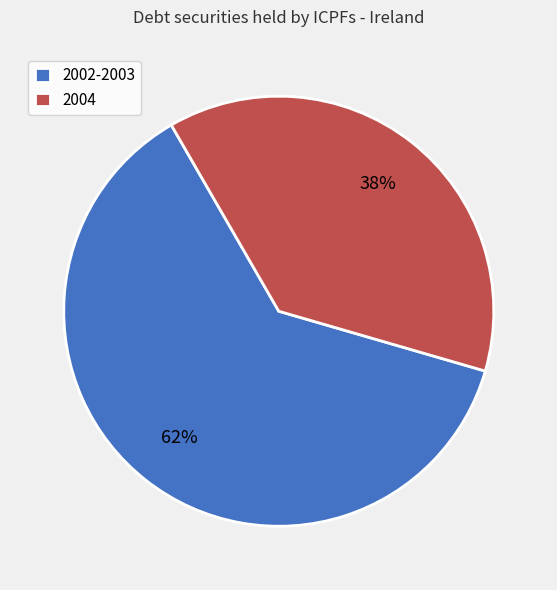

Count the number of slices in the pie.

2